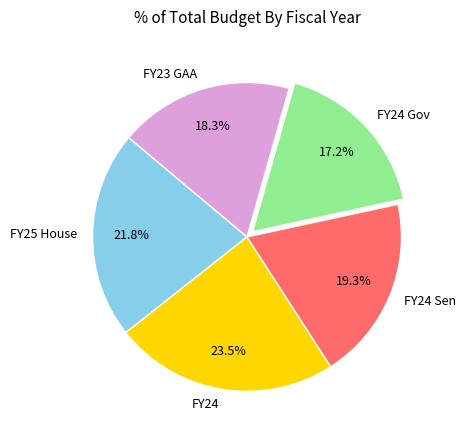

Approximately how many times larger is the value at FY24 Gov compared to FY24?

0.7